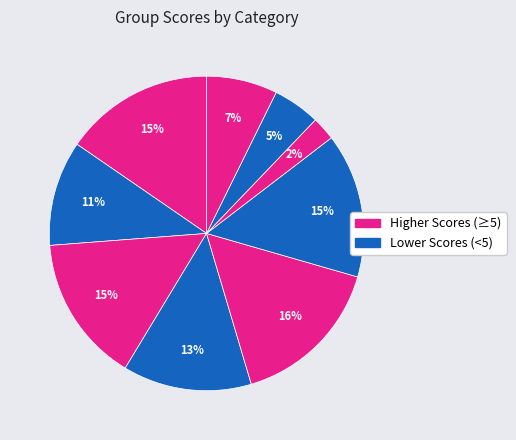

Count the number of slices in the pie.

9